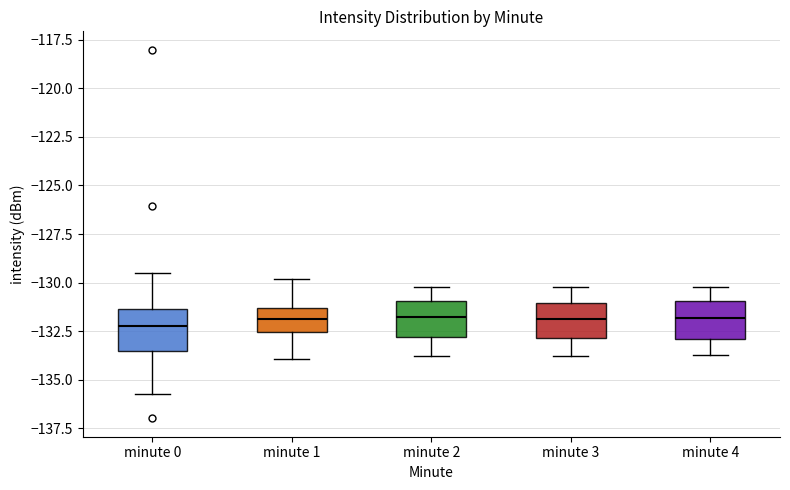

Reading left to right, transcribe this box plot: for each box, give where its median line is, the range the box spans, and where its two whiskers end, as read against the y-axis. The values are not printed on the chart, so give them approximately, as read against the axis.

minute 0: median -132.0, box -133.5 to -131.5, whiskers -135.5 to -129.5
minute 1: median -132.0, box -132.5 to -131.5, whiskers -134.0 to -130.0
minute 2: median -131.5, box -133.0 to -131.0, whiskers -134.0 to -130.0
minute 3: median -132.0, box -133.0 to -131.0, whiskers -134.0 to -130.0
minute 4: median -132.0, box -133.0 to -131.0, whiskers -133.5 to -130.0